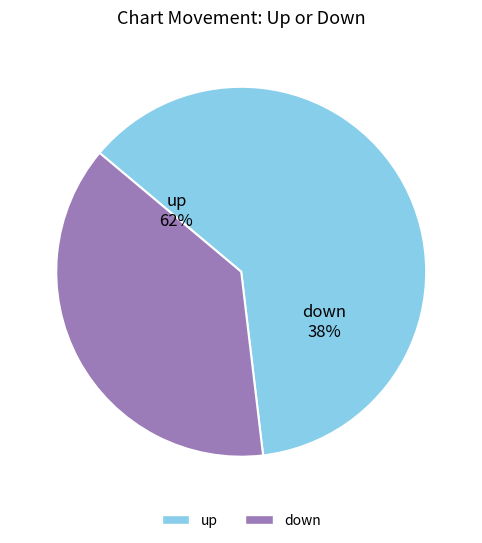

To the nearest percent, what percentage of the pie is down?

38%